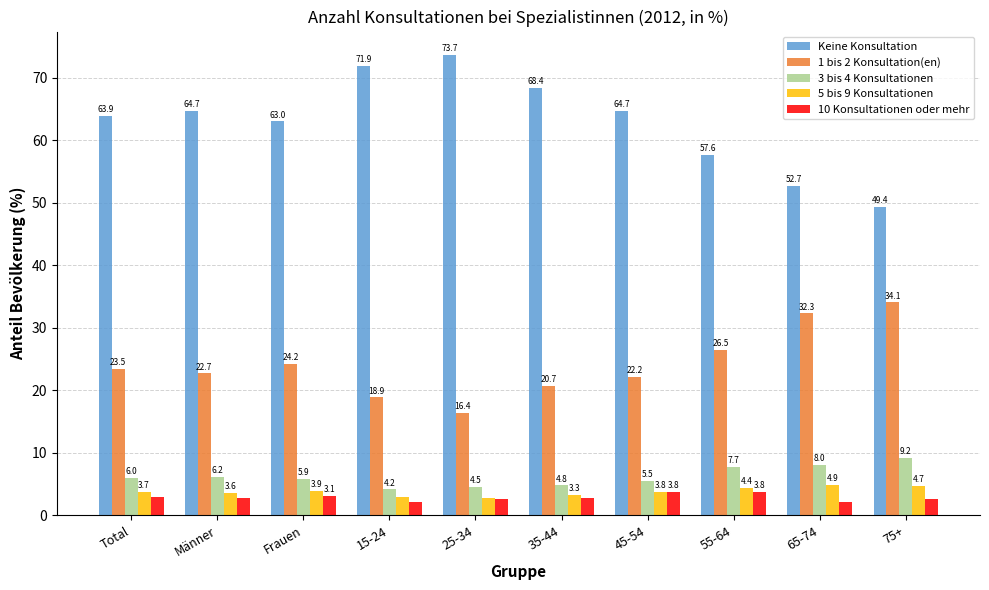

The value of 1 bis 2 Konsultation(en) at 35-44 is 27.1. True or false?

False